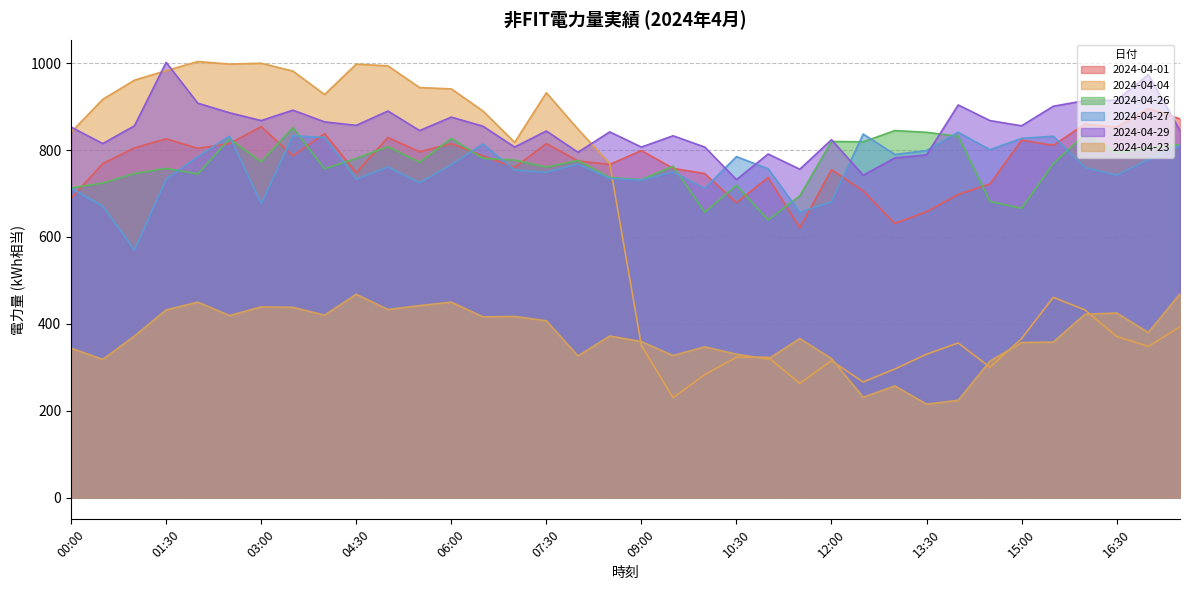

Which series has the largest total across all categories?

2024-04-29